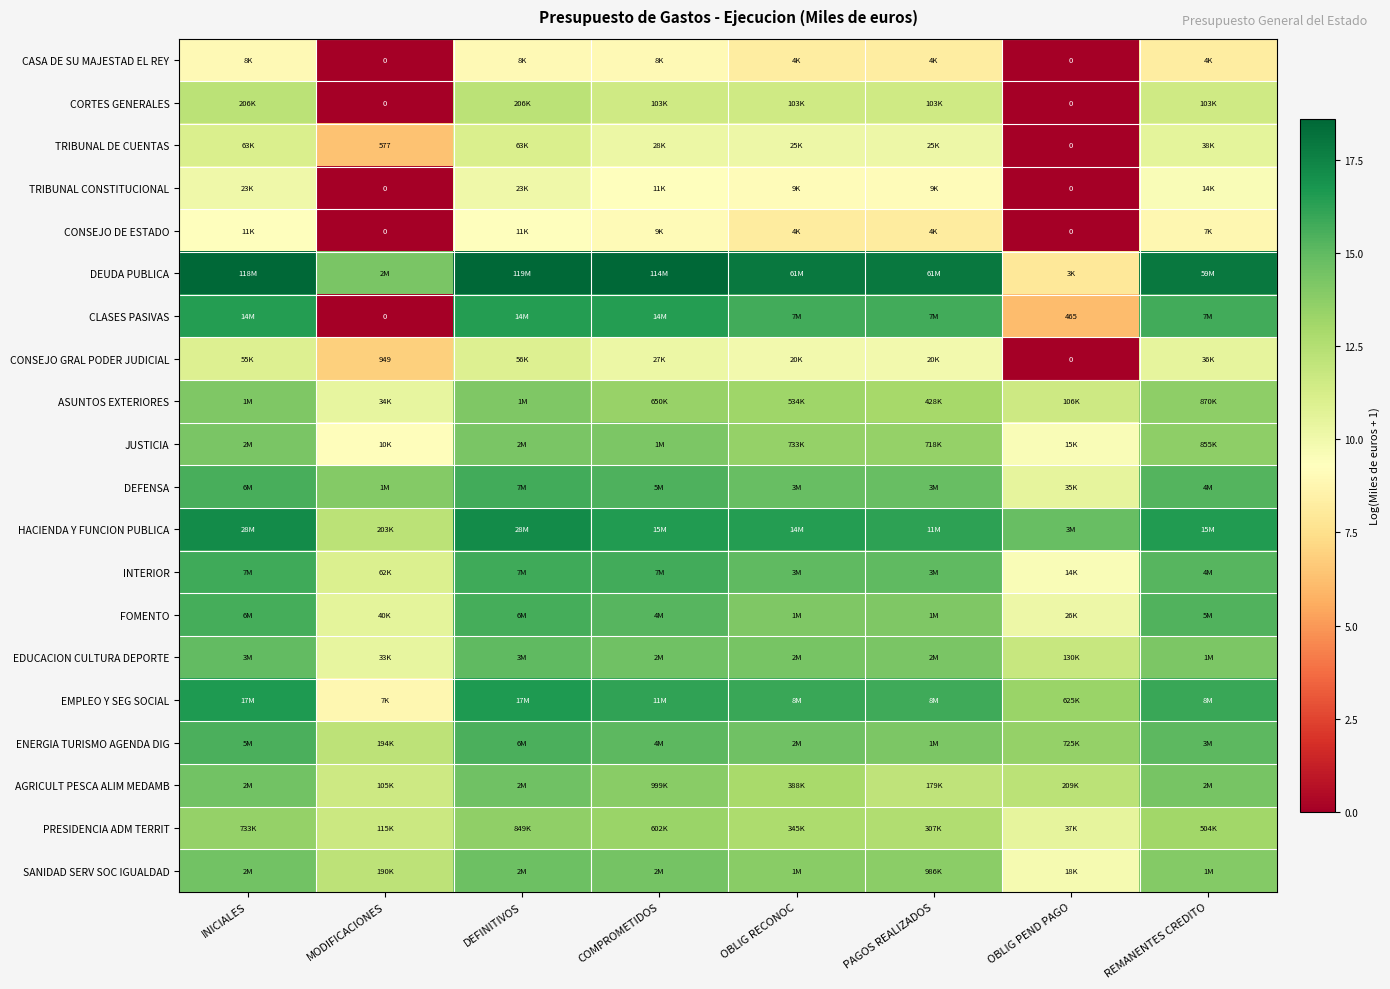

What is the total value across all series at COMPROMETIDOS?

272.2